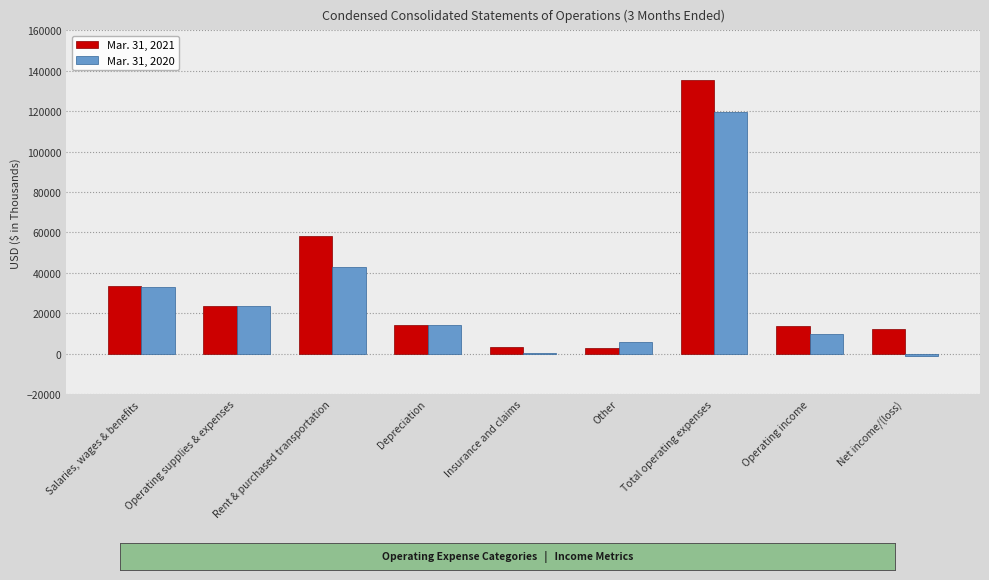

At which category is the sum across all series the highest?

Total operating expenses